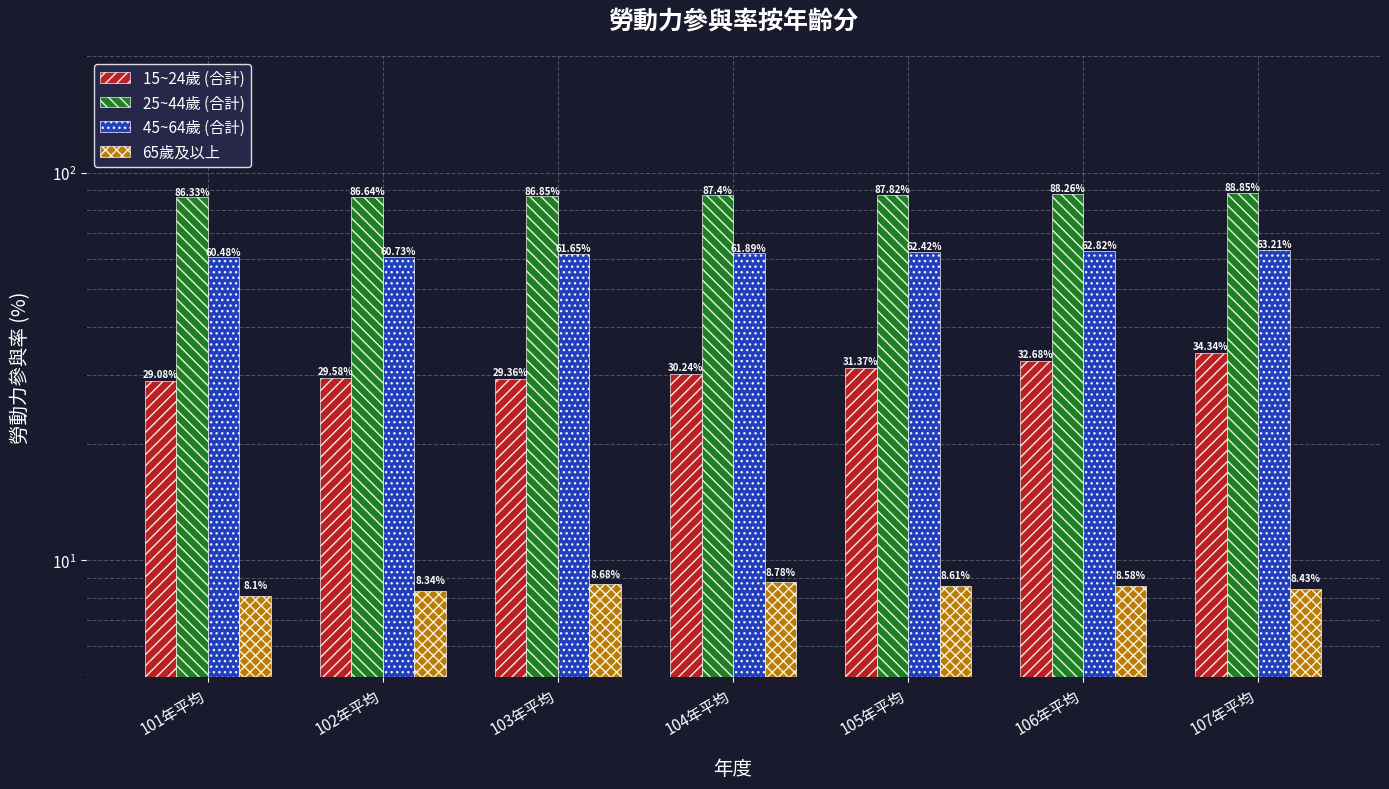

How many values in the 25~44歲 (合計) series are below 87?

3